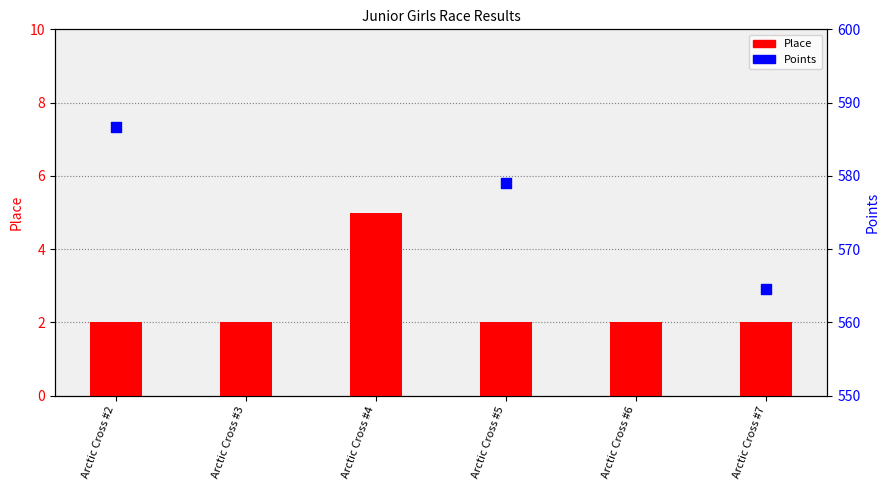

At how many categories does at least one series exceed 45?

3